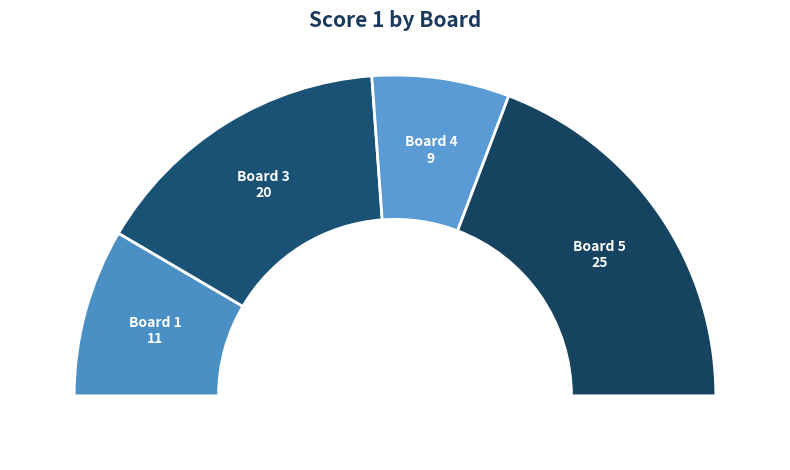

What is the ratio of the value at Board 3 to the value at Board 5?

0.8